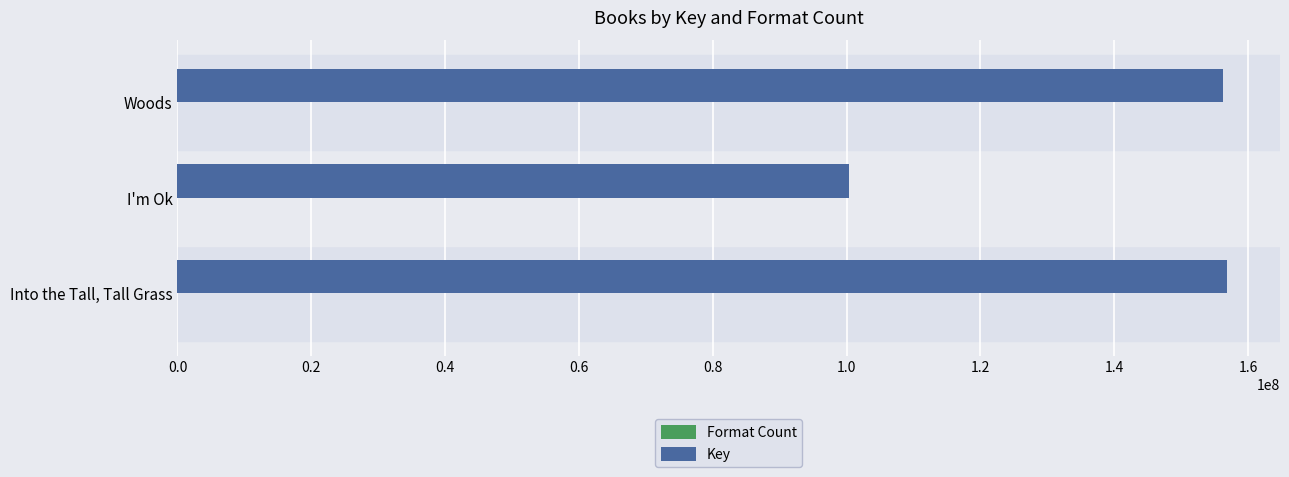

How many categories are shown in the chart?

3